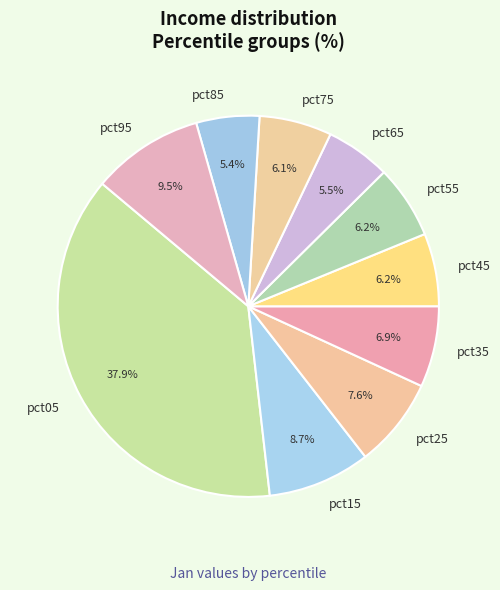

The pct25 slice represents 14% of the pie. True or false?

False